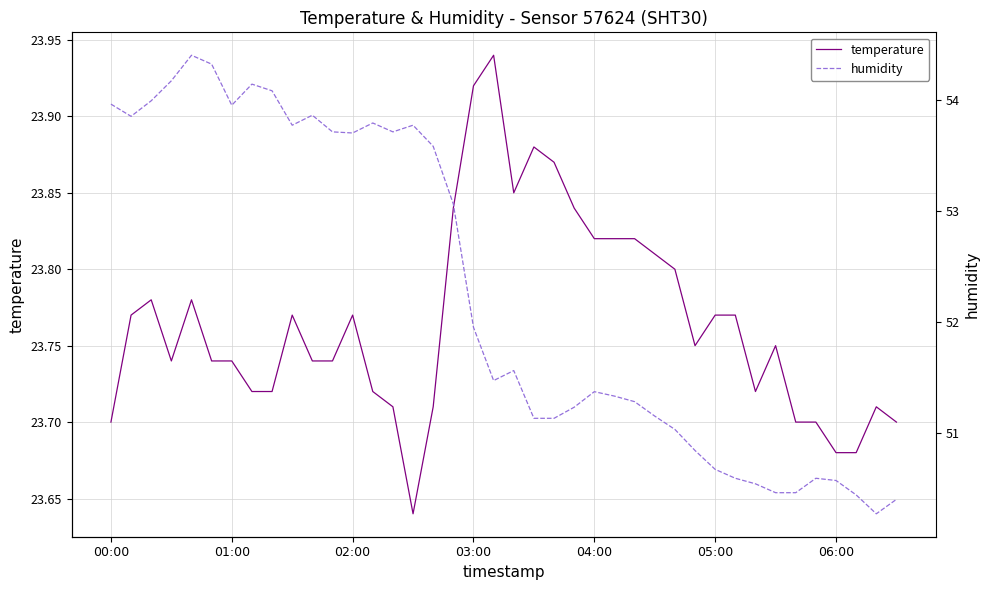

Does the chart have visible grid lines?

Yes